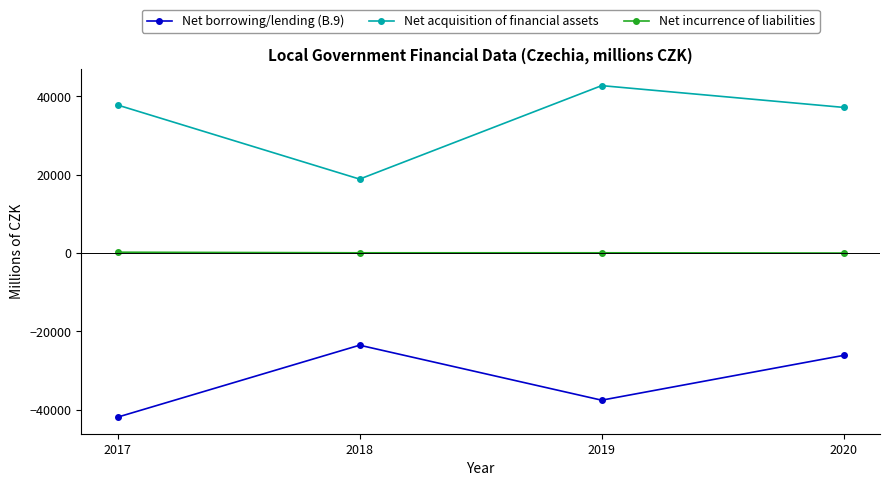

Is the value of Net acquisition of financial assets at 2019 greater than the value of Net borrowing/lending (B.9) at 2019?

Yes